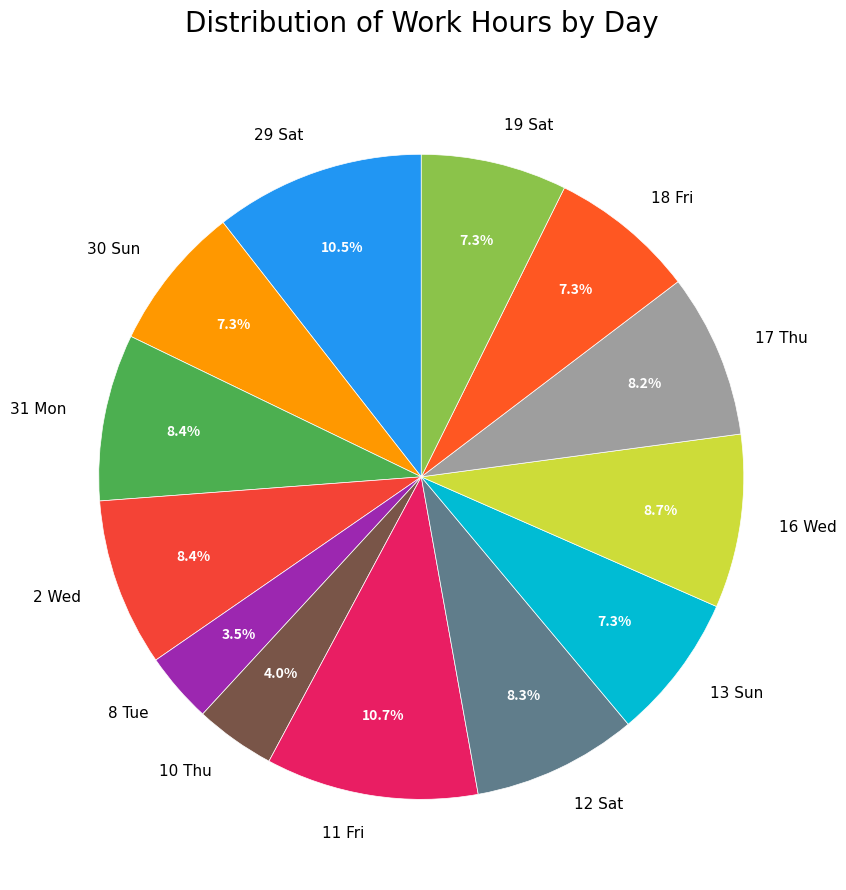

Which has a higher value, 17 Thu or 19 Sat?

17 Thu